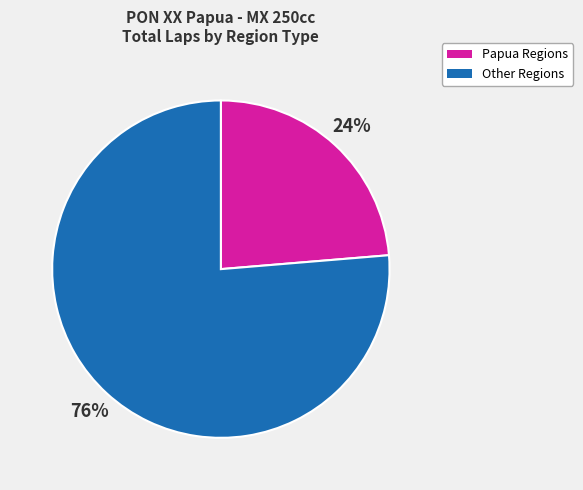

To the nearest percent, what is the average slice percentage?

50%